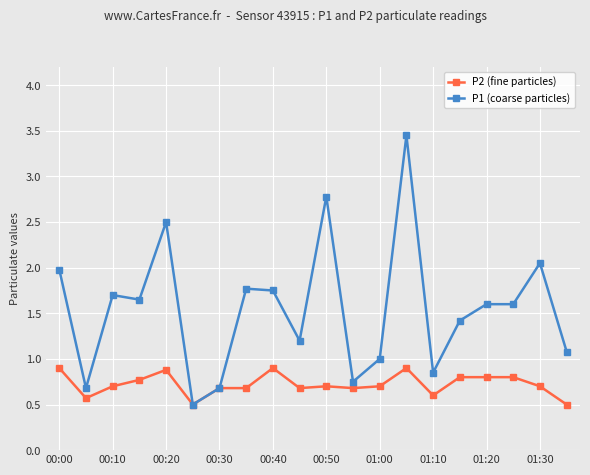

Rank the series by their average value, from lowest to highest.

P2 (fine particles), P1 (coarse particles)